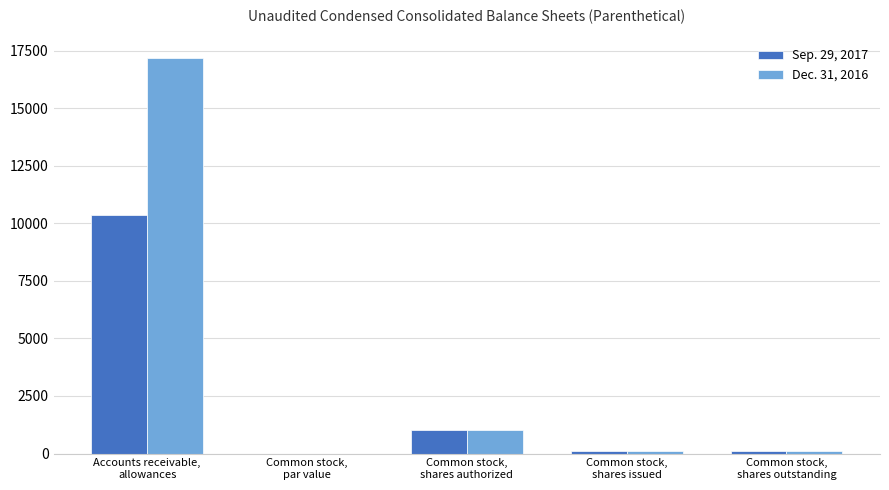

At which label does Sep. 29, 2017 first exceed 100?

Accounts receivable,
allowances